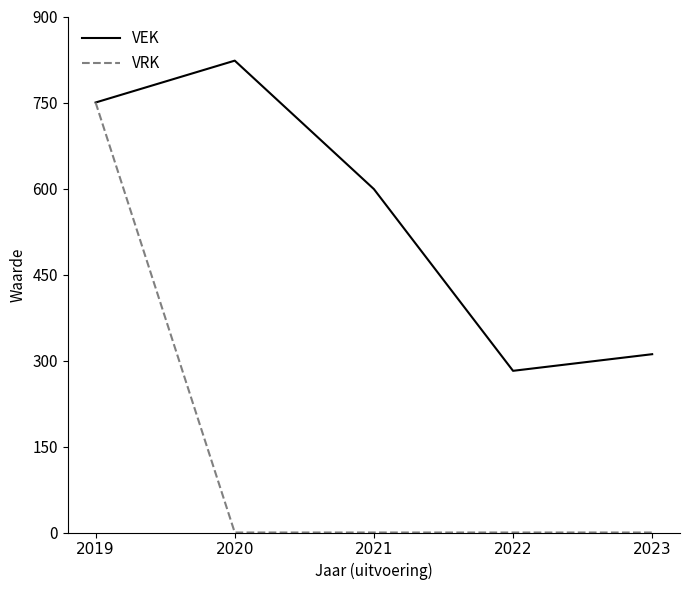

Does the chart display data point markers on the line(s)?

No